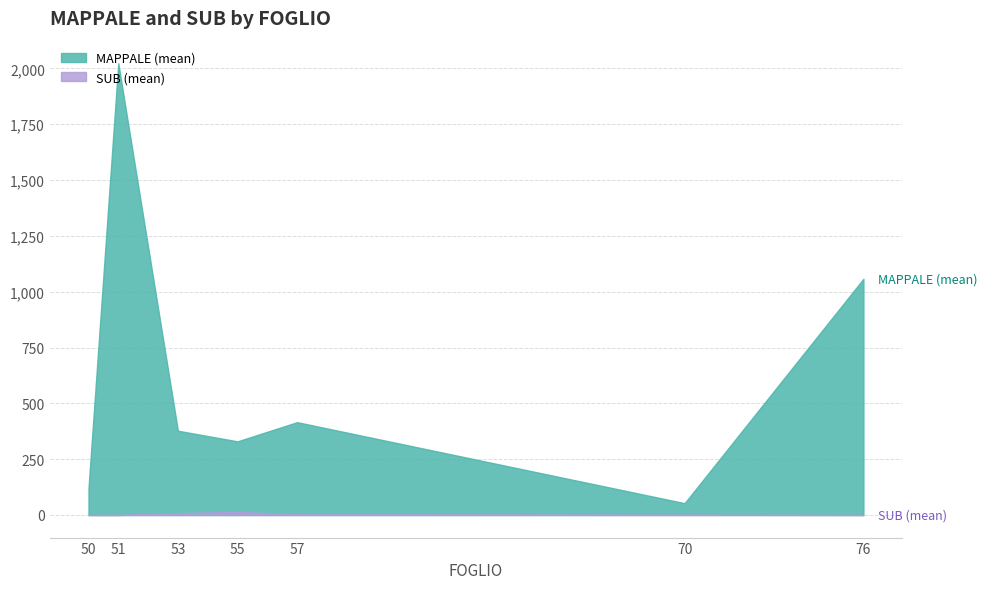

Reading right to left, extract all data points from this chart.

MAPPALE (mean): 1058.0	53.0	415.8	329.8	377.5	2023.0	119.0
SUB (mean): 0.0	1.5	2.6	14.2	8.2	0.0	0.0